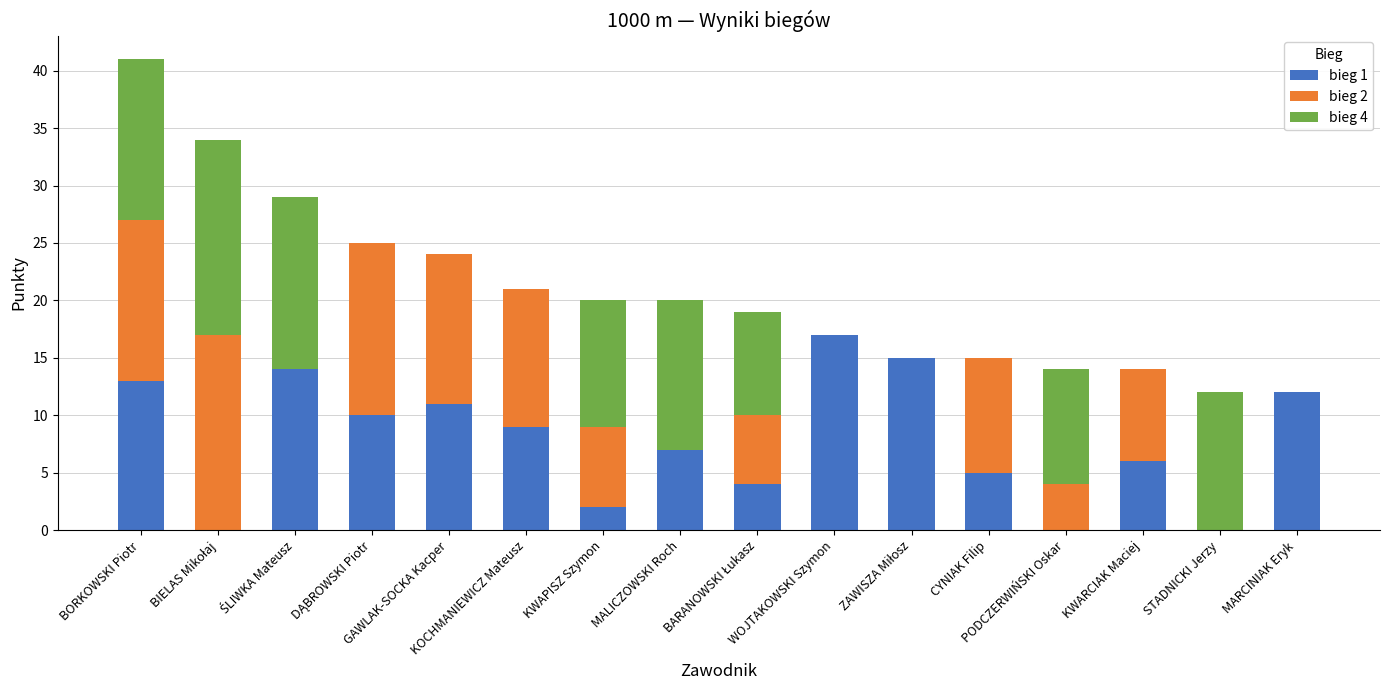

What is the highest value of the bieg 1 series?

17